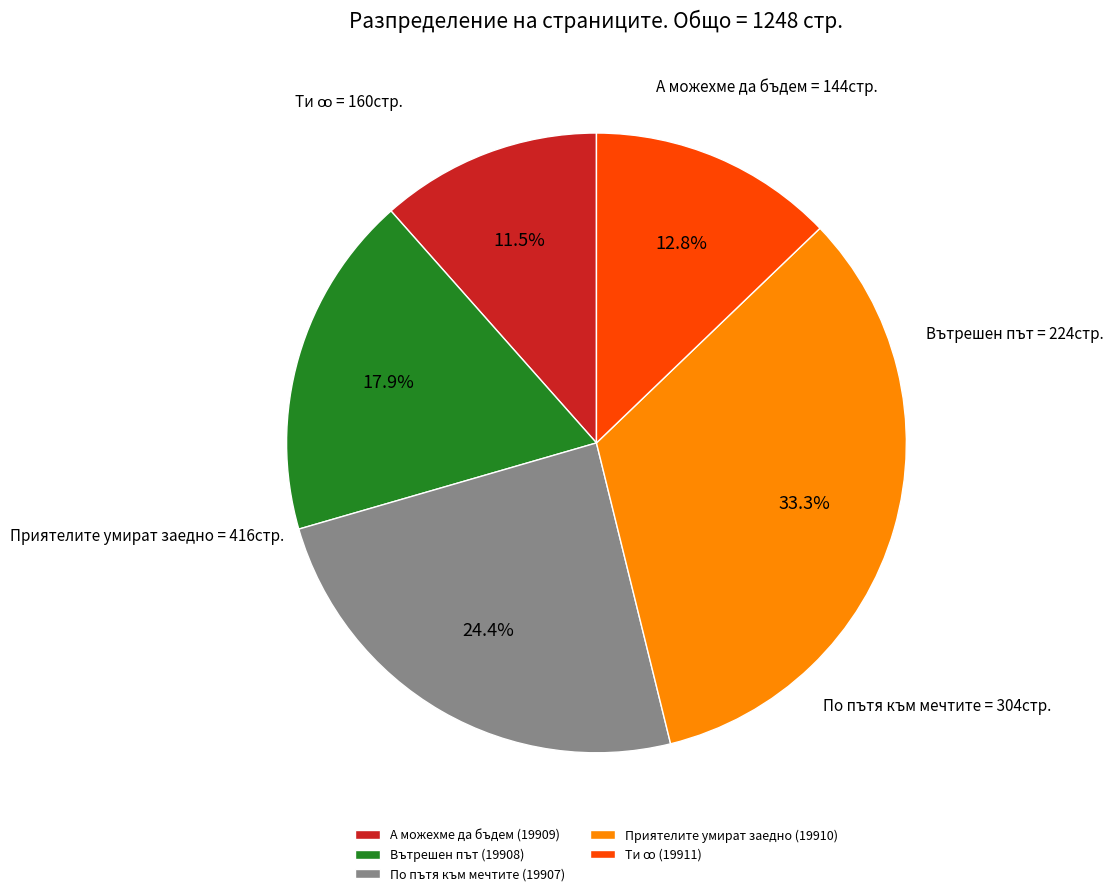

Does Вътрешен път (19908) account for over 50% of the chart?

No